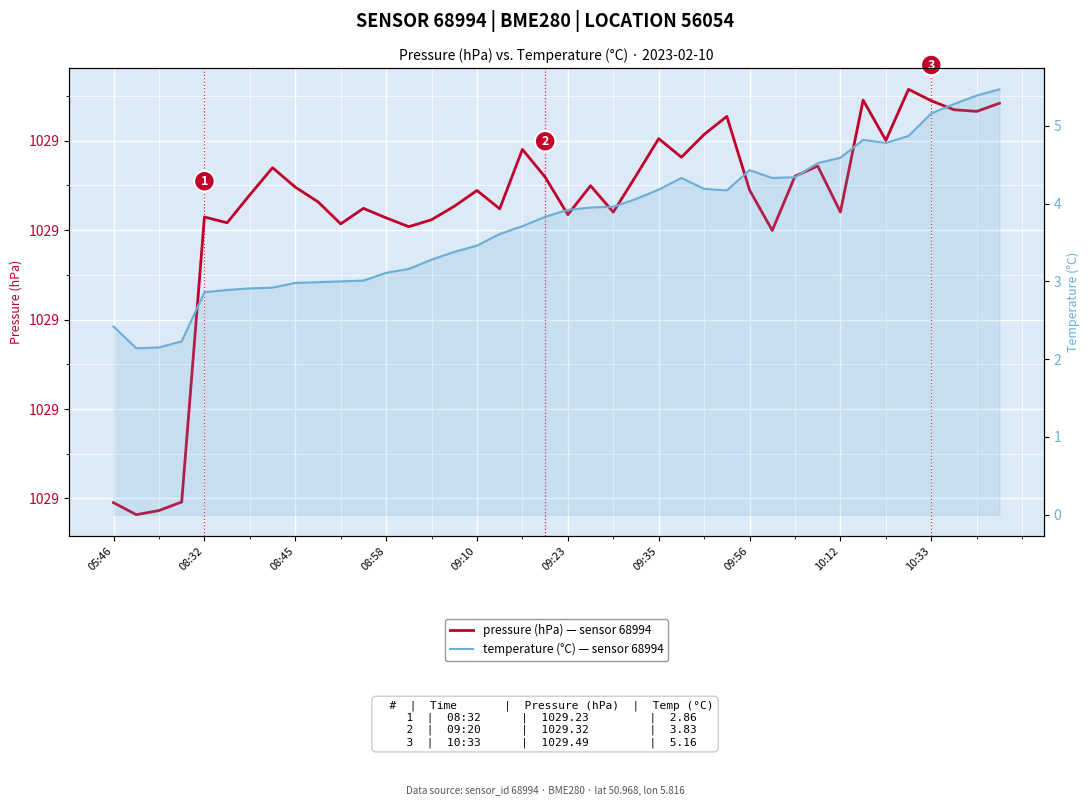

What is the total value across all series at 30?

1033.7